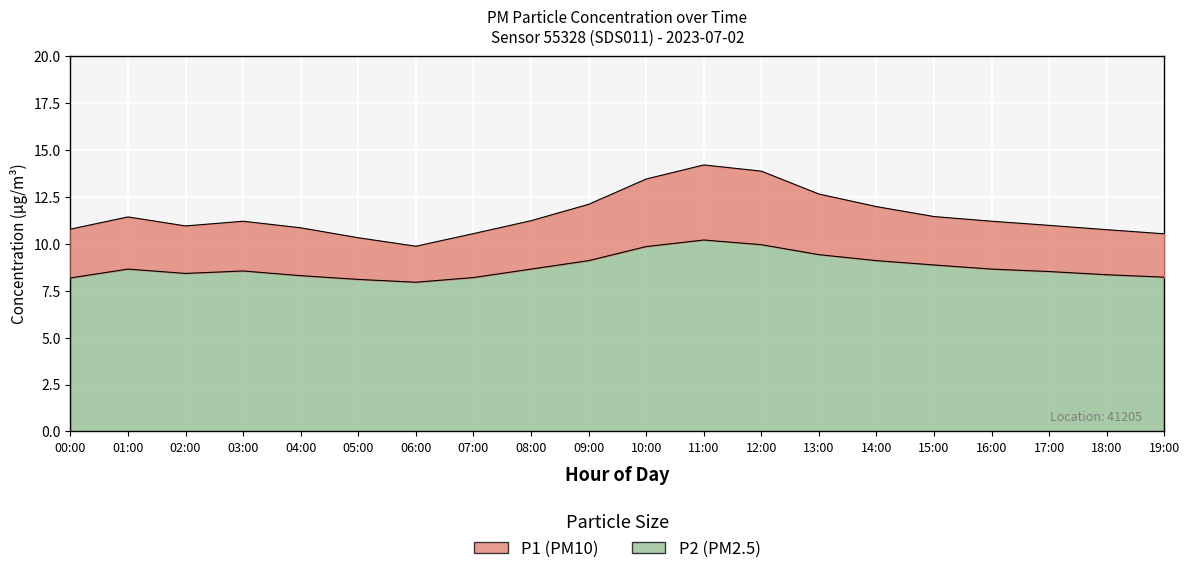

How many lines are shown in the chart?

2